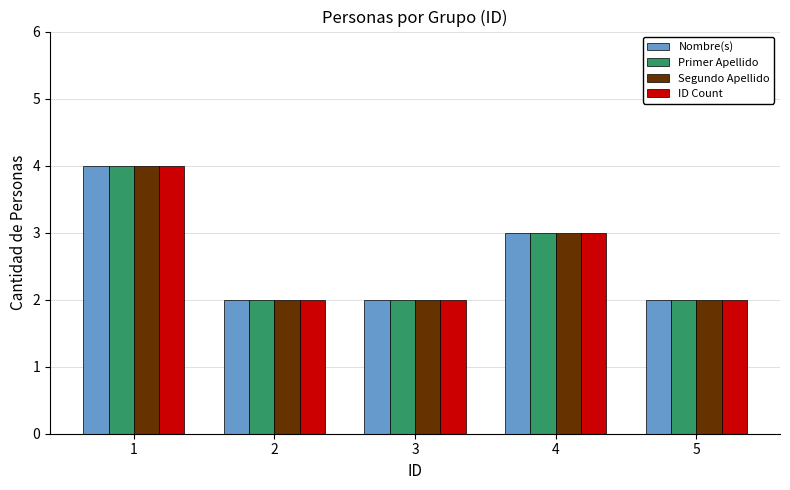

What is the value of the Segundo Apellido bar at the 5th from the left?

2